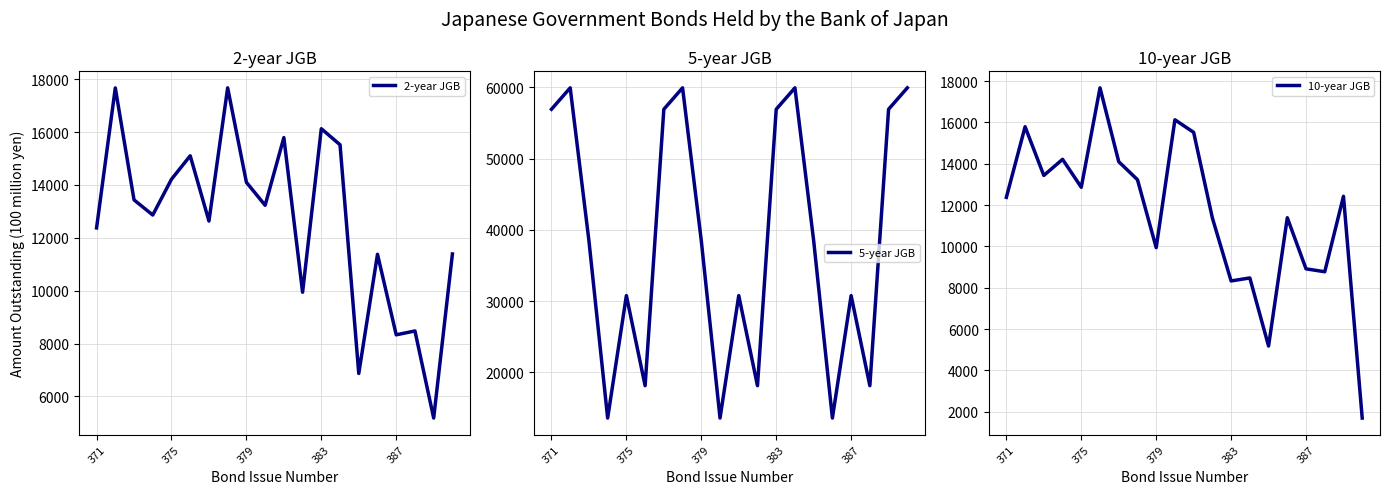

What is the minimum value for 2-year JGB?

5181